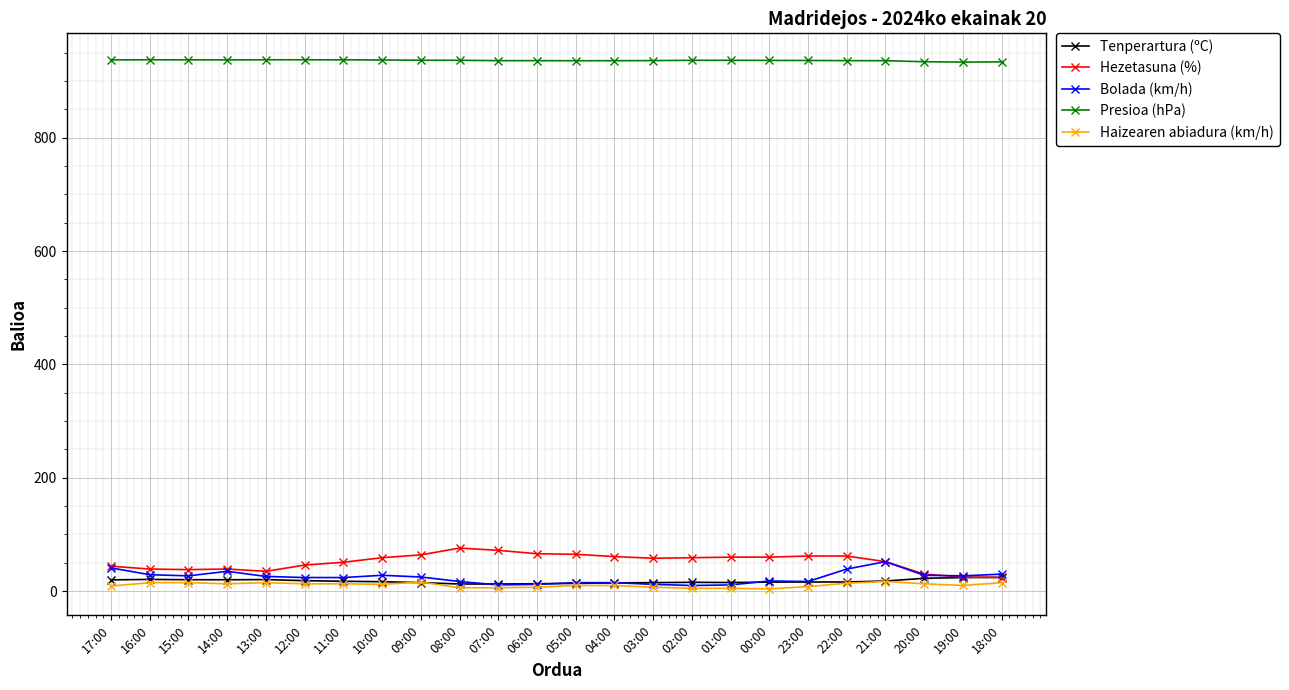

What is the highest value of the Hezetasuna (%) series?

76.0